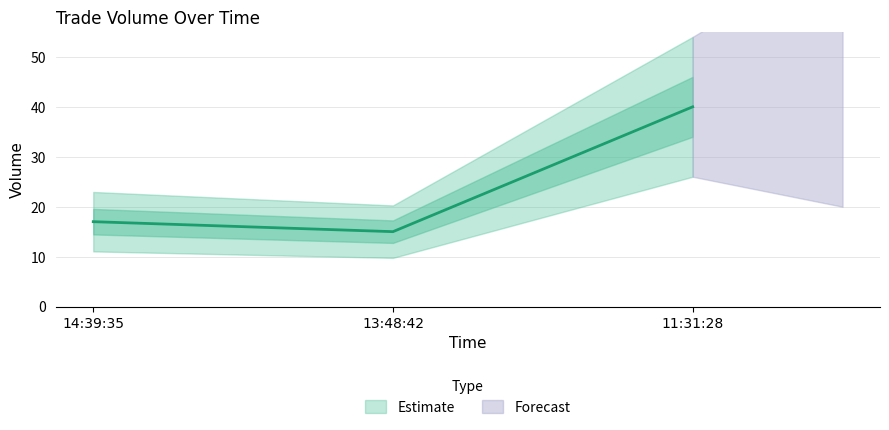

List the labels in order of value, largest first.

11:31:28, 14:39:35, 13:48:42